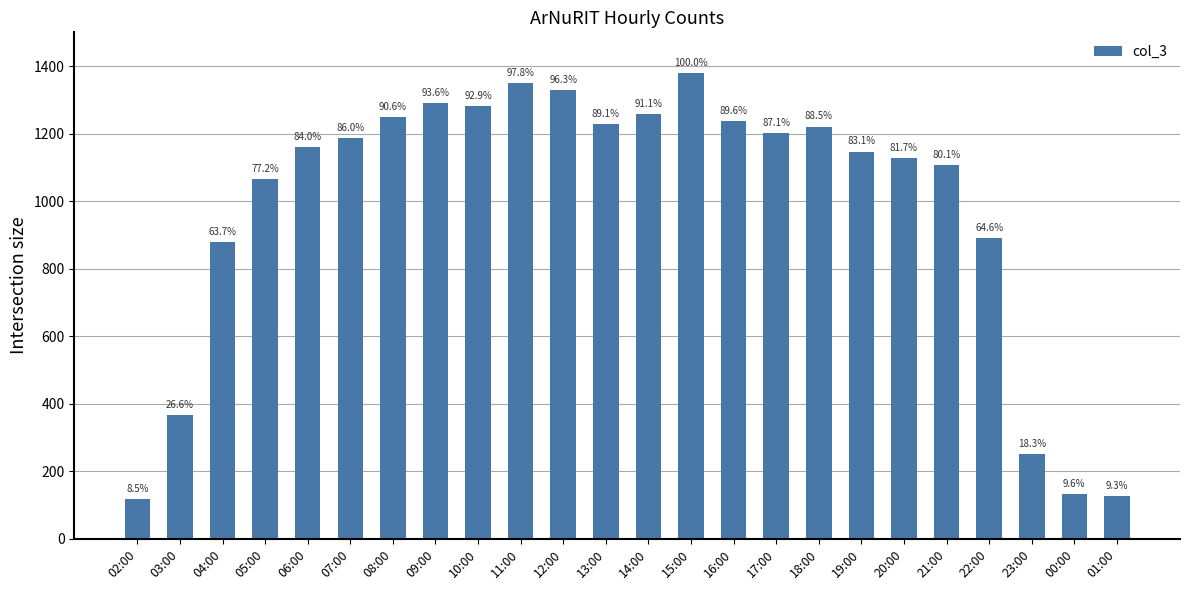

How many bars are there in total?

24